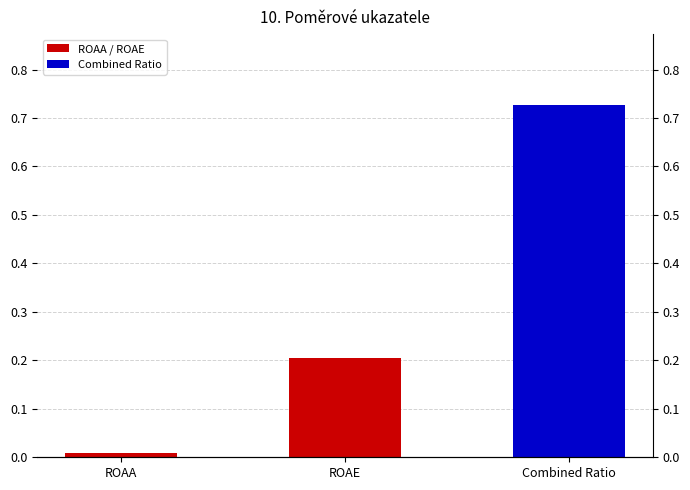

The value at ROAA is 0.0. True or false?

True